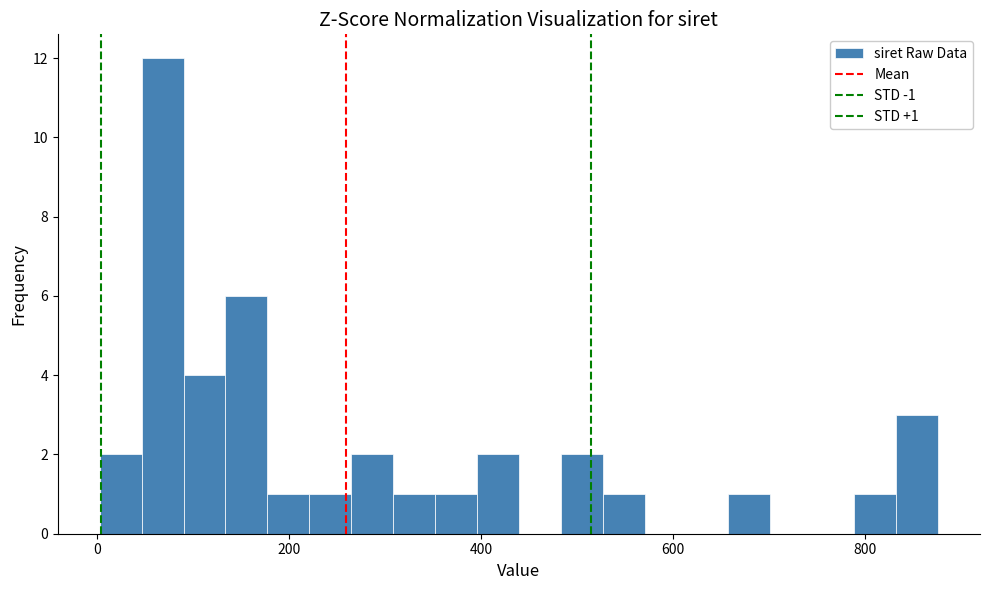

Around what value on the x-axis is the tallest bar? Give the approximate position of its centre, as read against the axis.

60